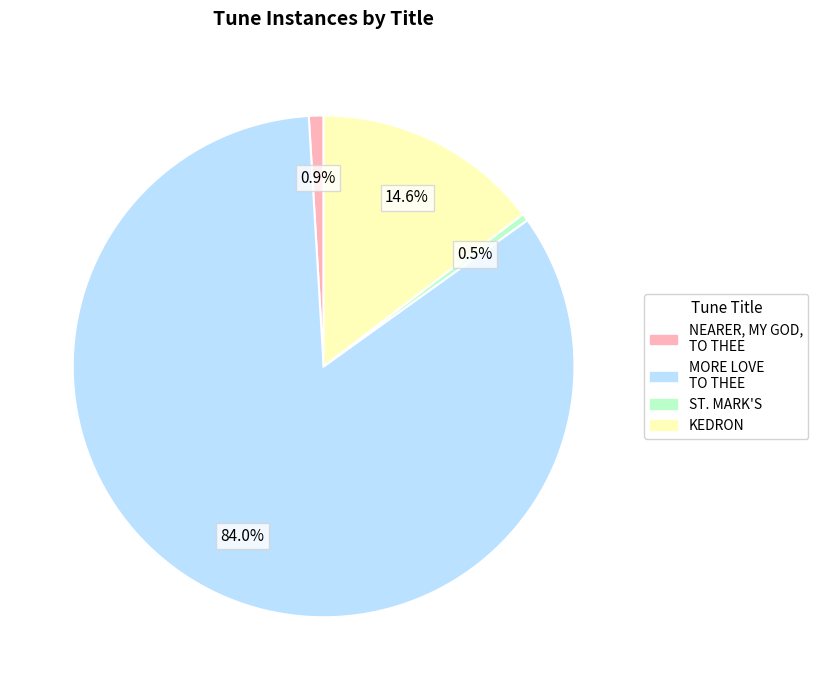

Is MORE LOVE TO THEE the majority of the pie?

Yes